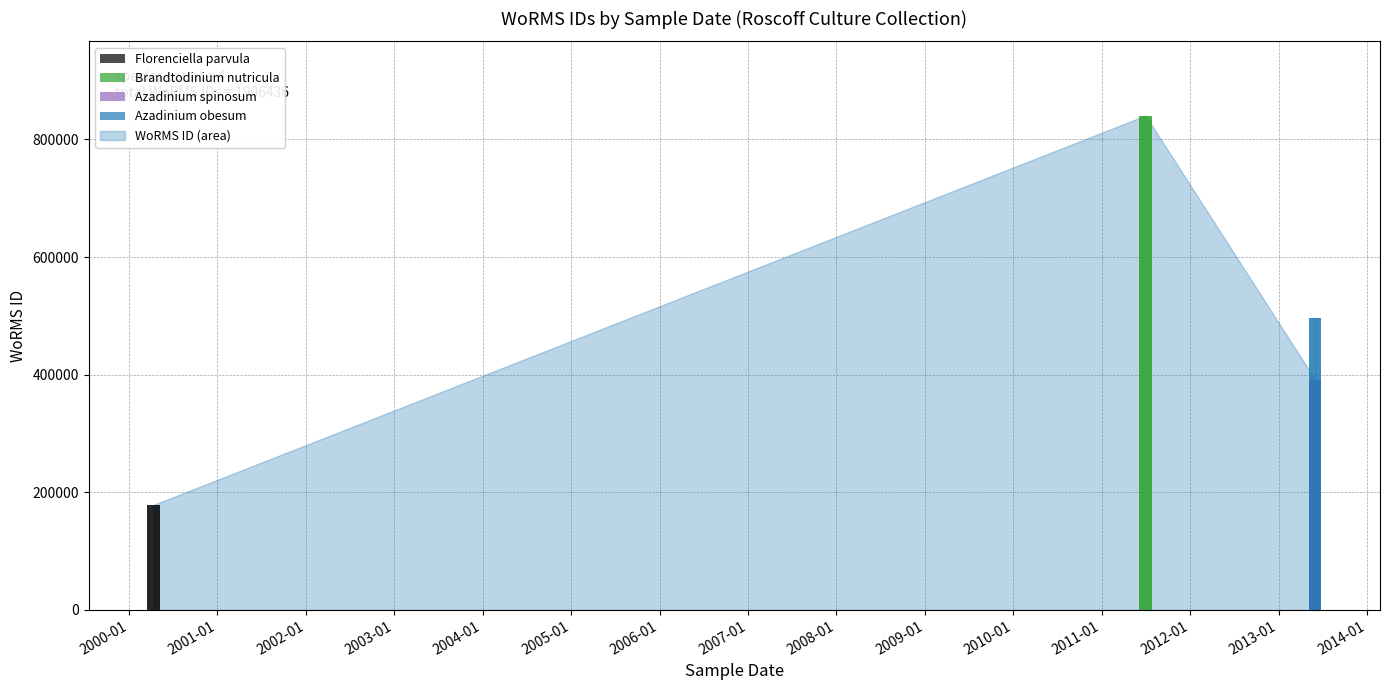

List the labels in order of value, smallest first.

2000-04-12, 2013-06-01, 2013-06-01, 2011-07-01